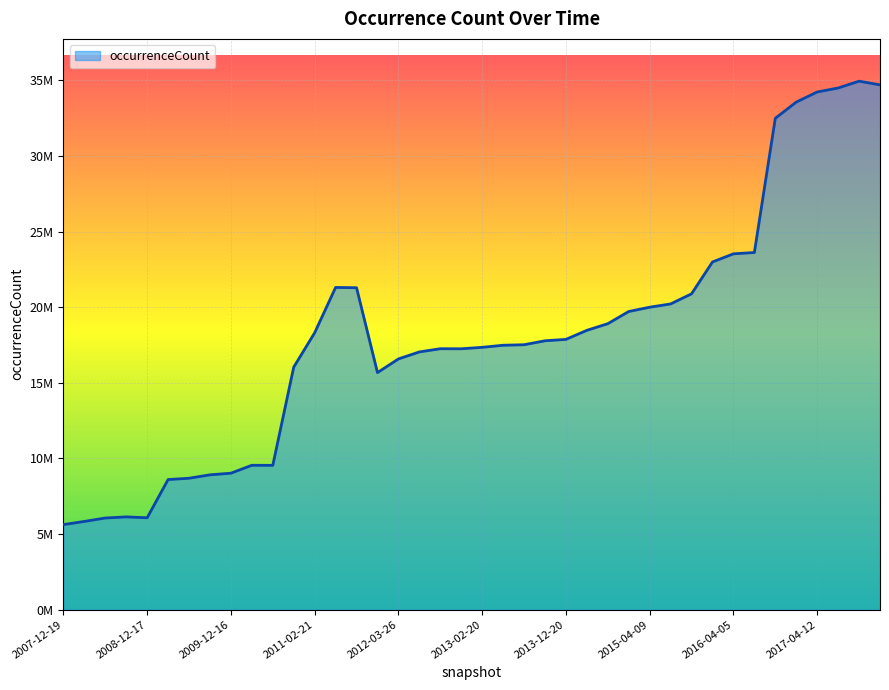

Does the chart display data point markers on the line(s)?

No